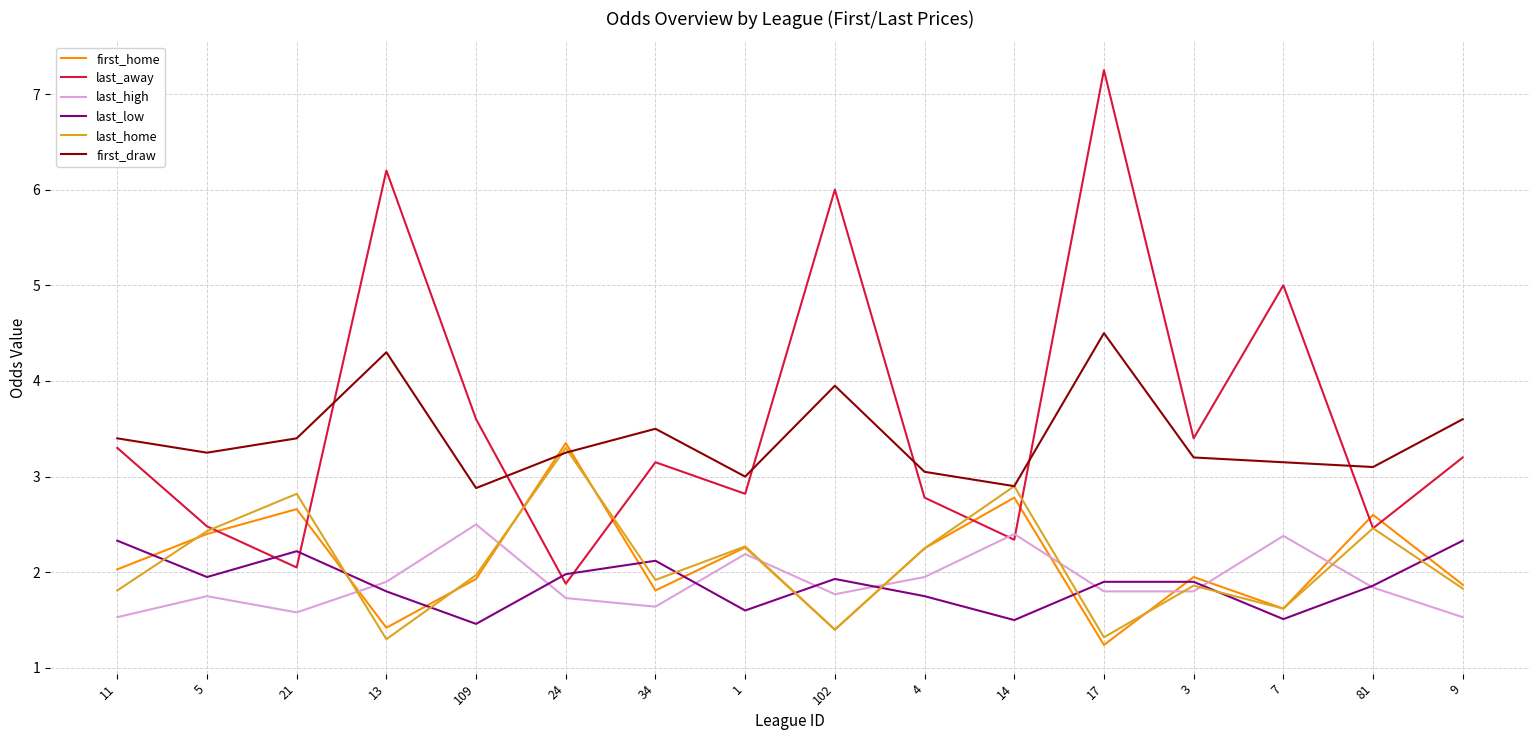

What value does the last_away series have at 109?

3.6